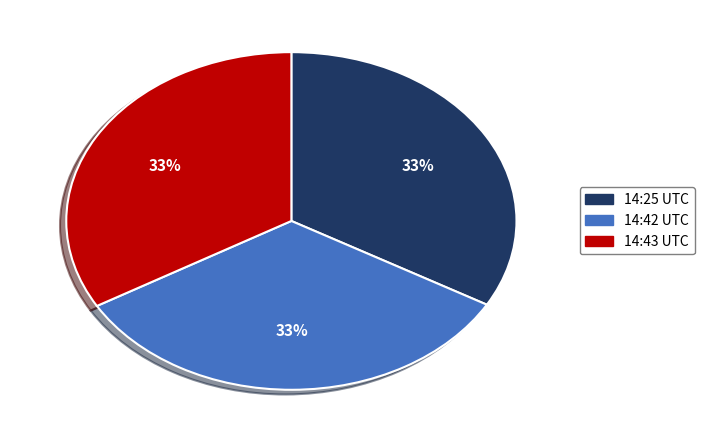

Is the sum of 14:25 UTC and 14:43 UTC greater than half?

Yes